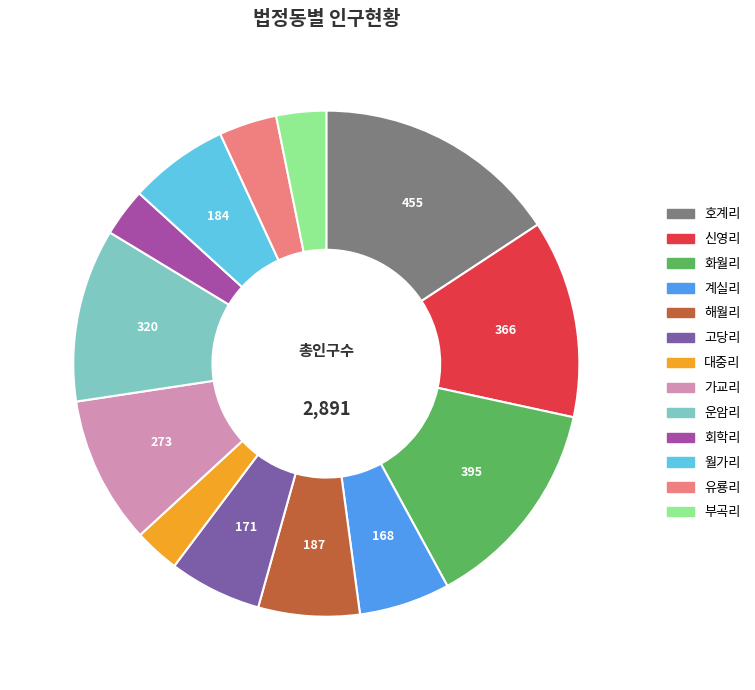

The 운암리 slice represents 11% of the pie. True or false?

True